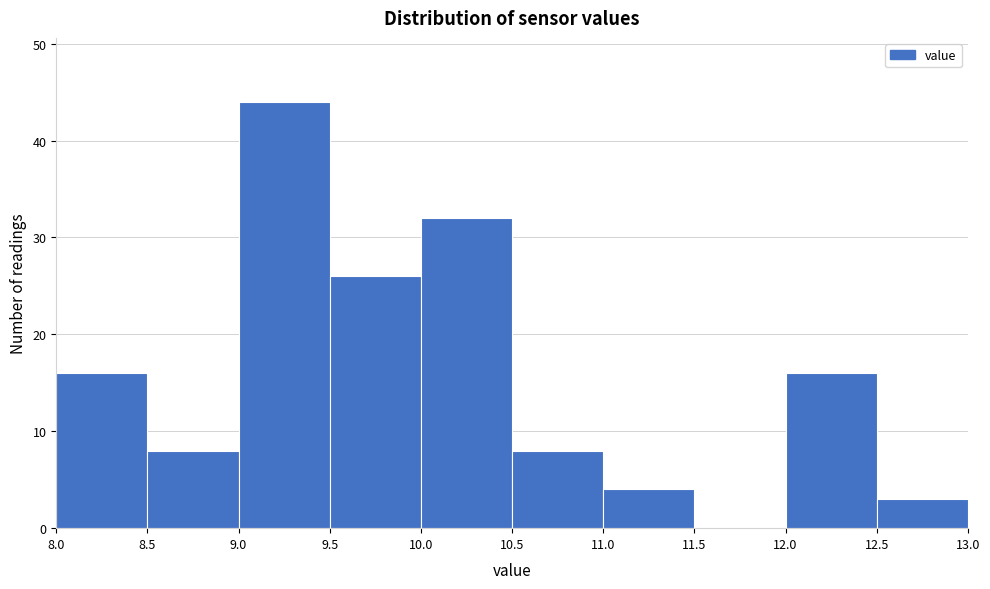

Which range on the x-axis has the tallest bar?

9.0 to 9.5